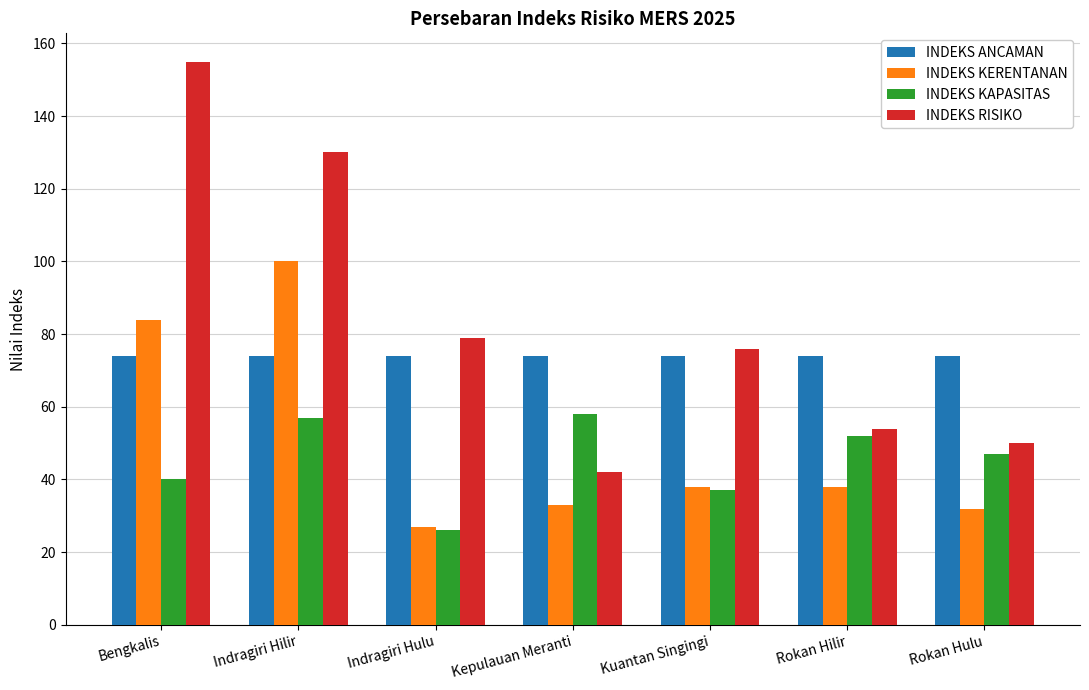

True or false: INDEKS RISIKO has a value of 76 at Kuantan Singingi.

True